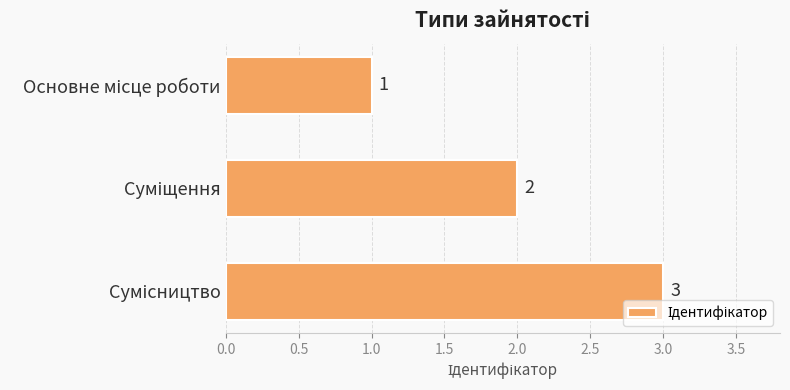

How many values are between 1 and 3?

3